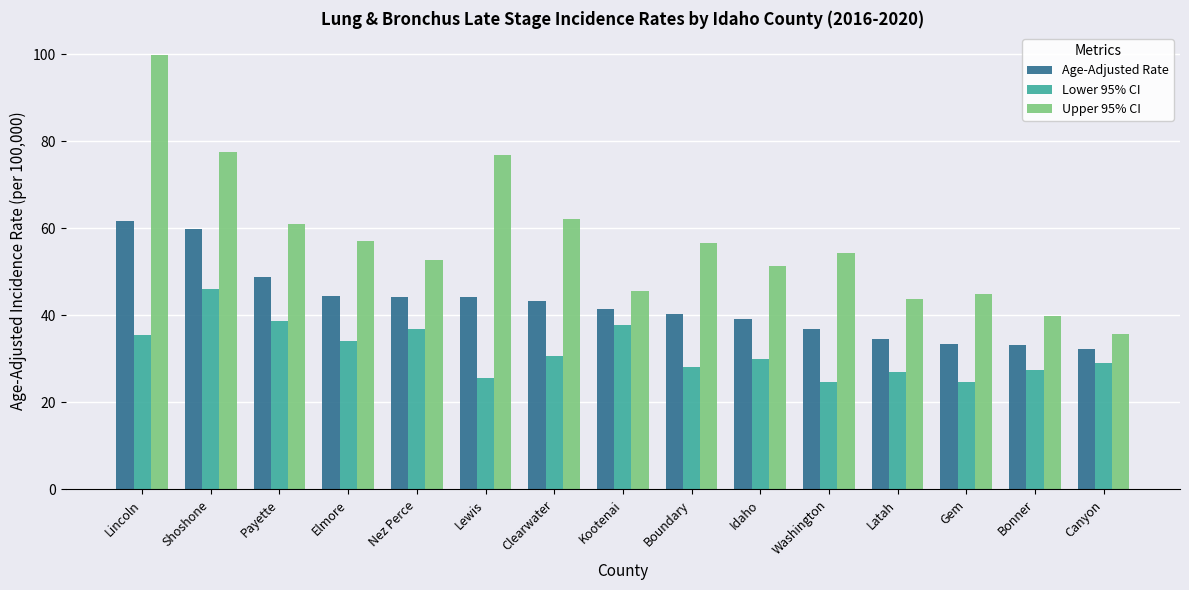

What value does the Lower 95% CI series have at Washington?

24.6